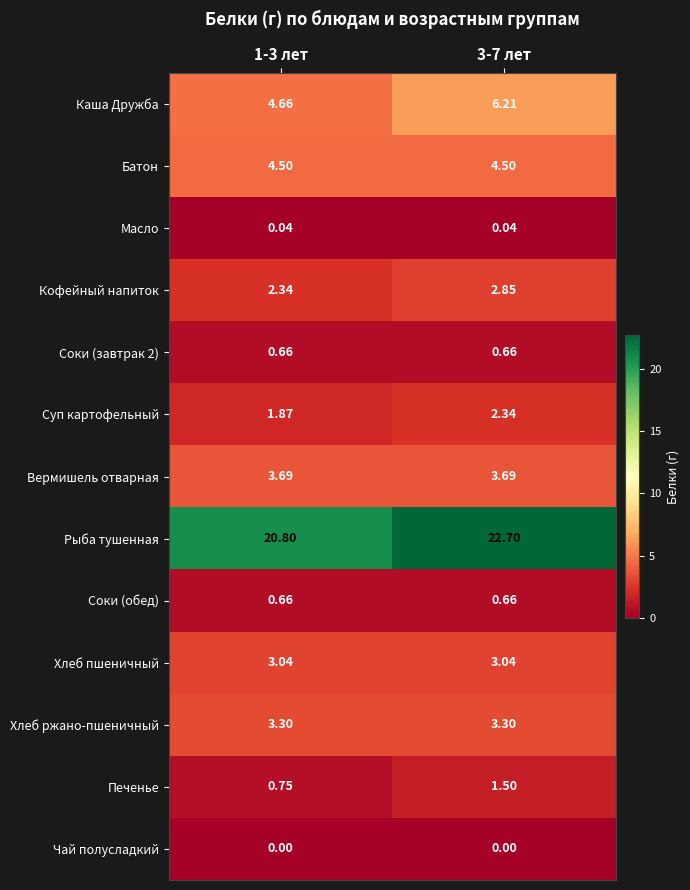

Is the value of Хлеб ржано-пшеничный at 3-7 лет greater than the value of Чай полусладкий at 3-7 лет?

Yes